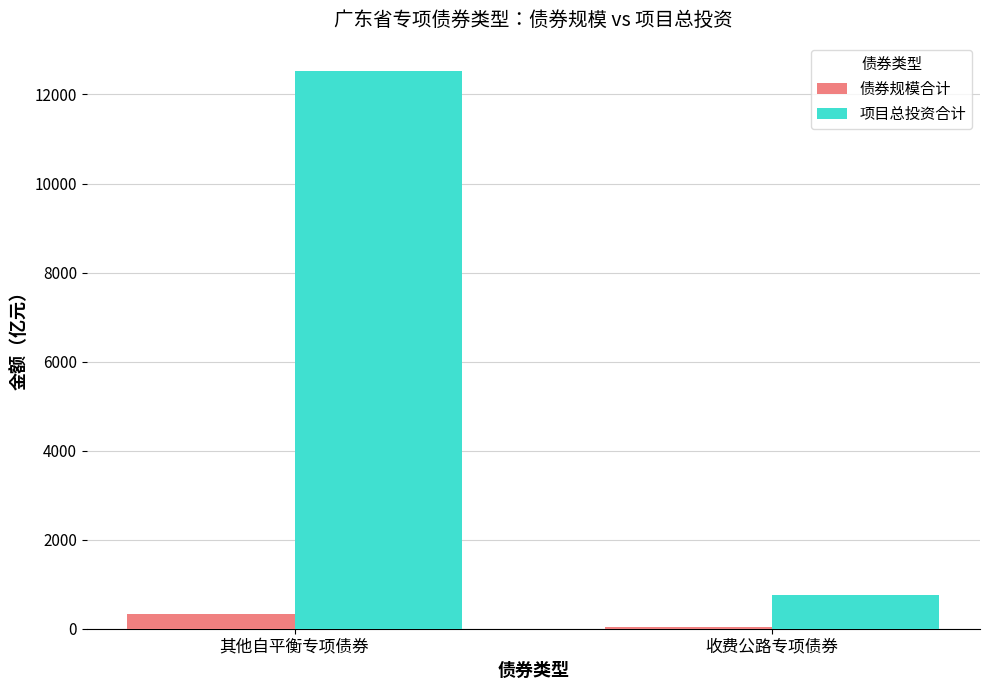

True or false: 项目总投资合计 has a value of 21962.0 at 其他自平衡专项债券.

False